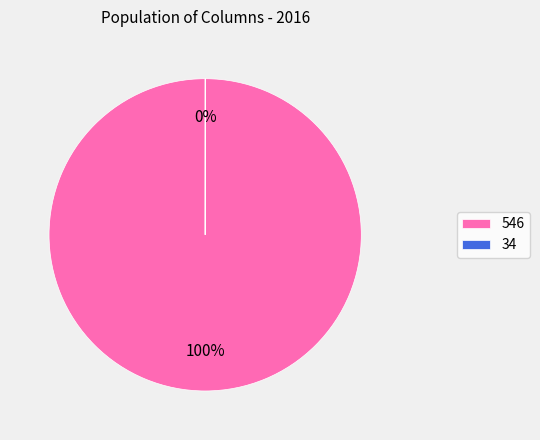

Which category has the biggest portion of the pie?

546